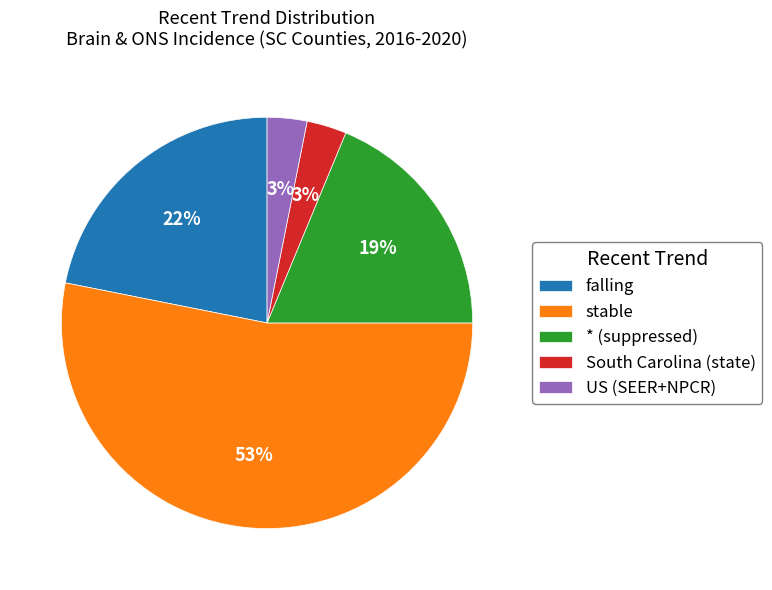

Between falling and South Carolina (state), which is larger?

falling